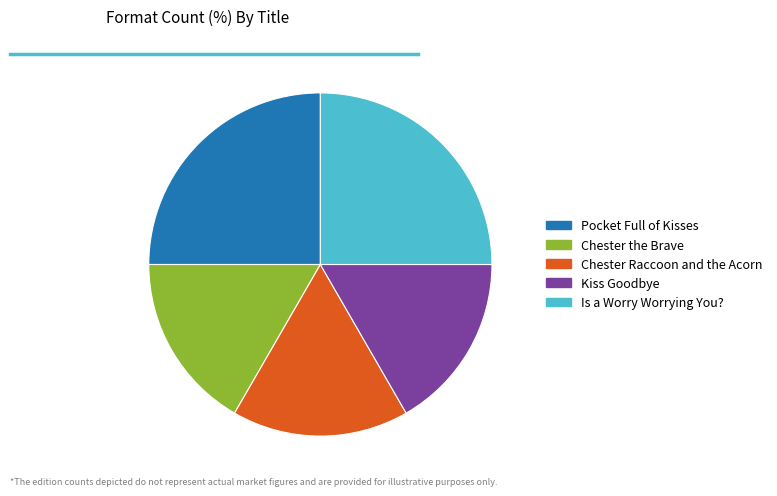

Is Is a Worry Worrying You? the majority of the pie?

No